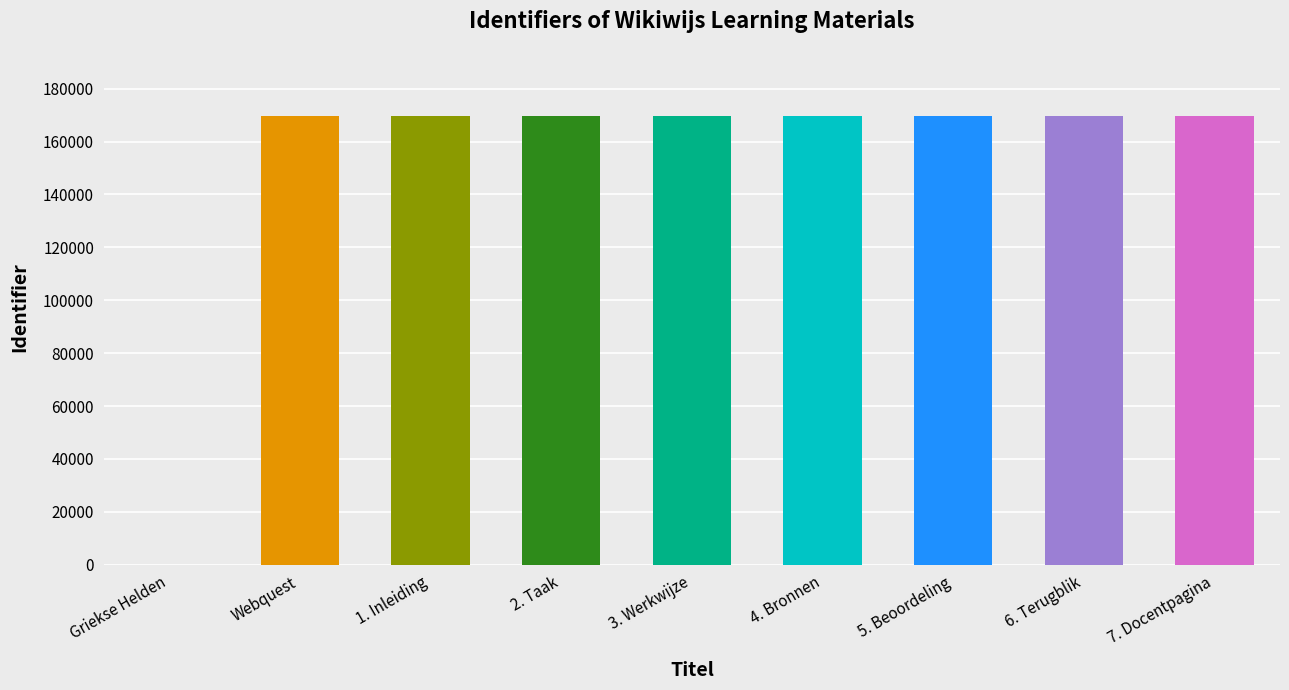

Approximately how many times larger is the value at 6. Terugblik compared to 5. Beoordeling?

1.0